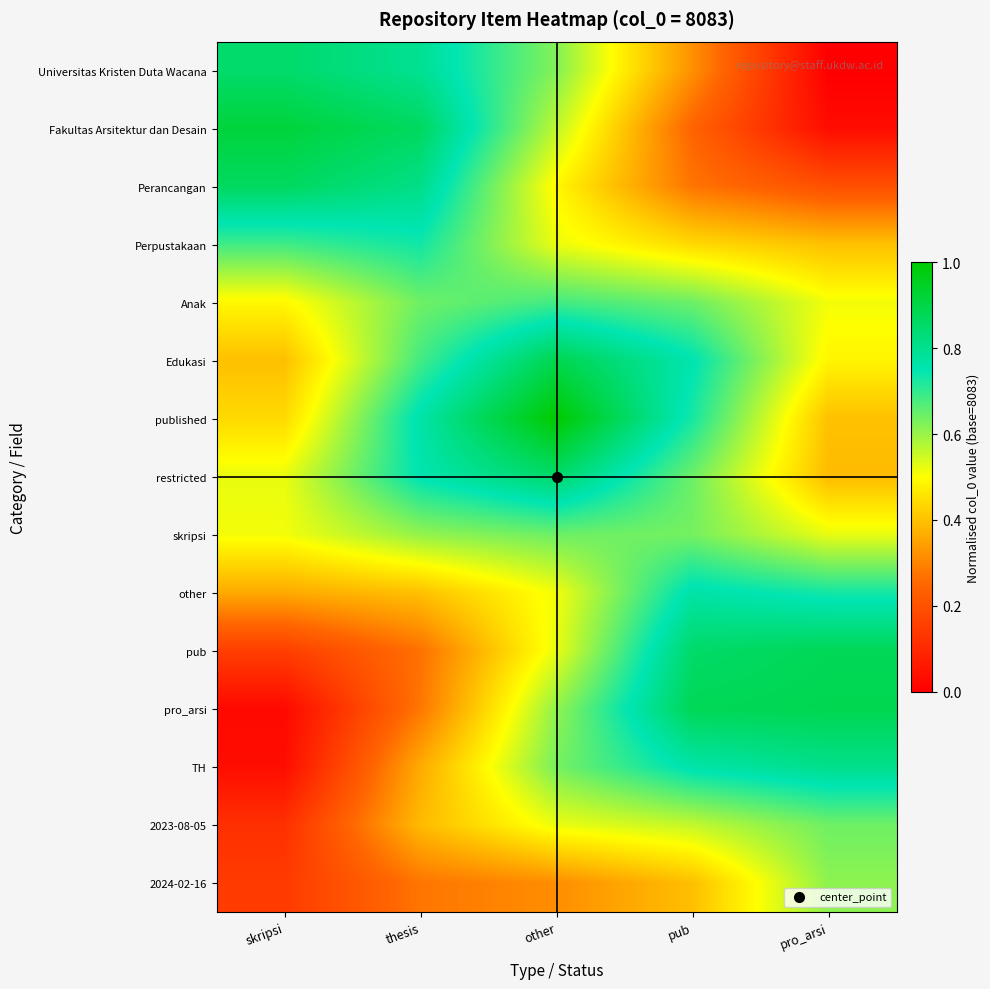

Reading left to right, list all the values displayed in this chart.

Universitas Kristen Duta Wacana: skripsi=0.8	thesis=0.8	other=0.6	pub=0.3	pro_arsi=0.0
Fakultas Arsitektur dan Desain: skripsi=0.9	thesis=0.9	other=0.6	pub=0.2	pro_arsi=0.0
Perancangan: skripsi=0.9	thesis=0.8	other=0.5	pub=0.3	pro_arsi=0.2
Perpustakaan: skripsi=0.7	thesis=0.7	other=0.5	pub=0.4	pro_arsi=0.4
Anak: skripsi=0.5	thesis=0.6	other=0.7	pub=0.6	pro_arsi=0.5
Edukasi: skripsi=0.4	thesis=0.7	other=0.9	pub=0.8	pro_arsi=0.5
published: skripsi=0.4	thesis=0.8	other=1.0	pub=0.7	pro_arsi=0.4
restricted: skripsi=0.5	thesis=0.8	other=0.9	pub=0.6	pro_arsi=0.4
skripsi: skripsi=0.5	thesis=0.6	other=0.6	pub=0.6	pro_arsi=0.5
other: skripsi=0.4	thesis=0.4	other=0.5	pub=0.8	pro_arsi=0.7
pub: skripsi=0.2	thesis=0.3	other=0.5	pub=0.9	pro_arsi=0.9
pro_arsi: skripsi=0.0	thesis=0.3	other=0.6	pub=0.9	pro_arsi=0.9
TH: skripsi=0.0	thesis=0.4	other=0.6	pub=0.8	pro_arsi=0.8
2023-08-05: skripsi=0.1	thesis=0.4	other=0.5	pub=0.6	pro_arsi=0.6
2024-02-16: skripsi=0.1	thesis=0.3	other=0.3	pub=0.4	pro_arsi=0.6